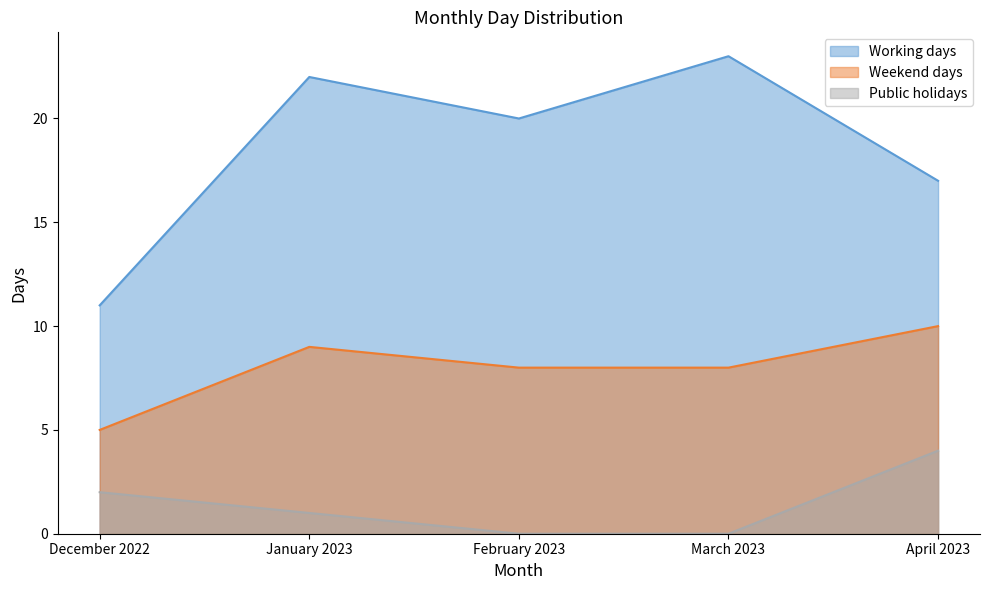

Read the Weekend days value at December 2022.

5